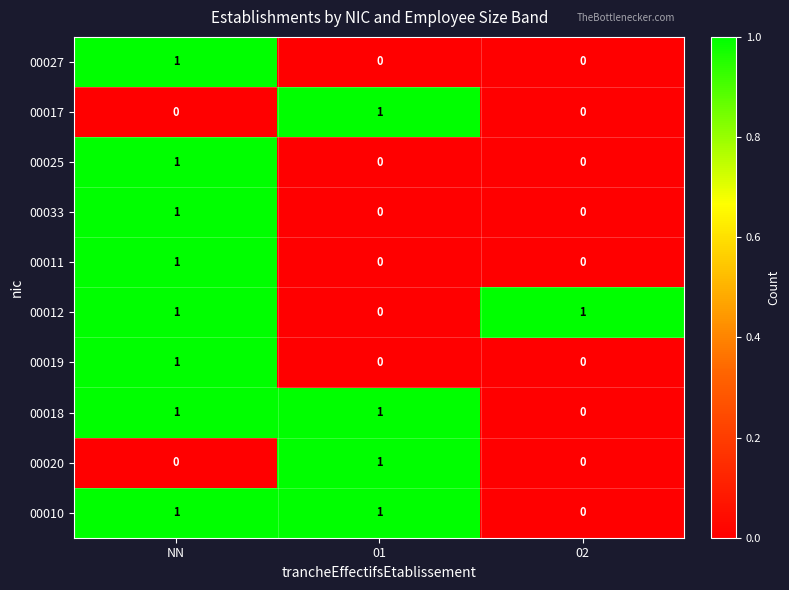

How many data points does each series have?

3